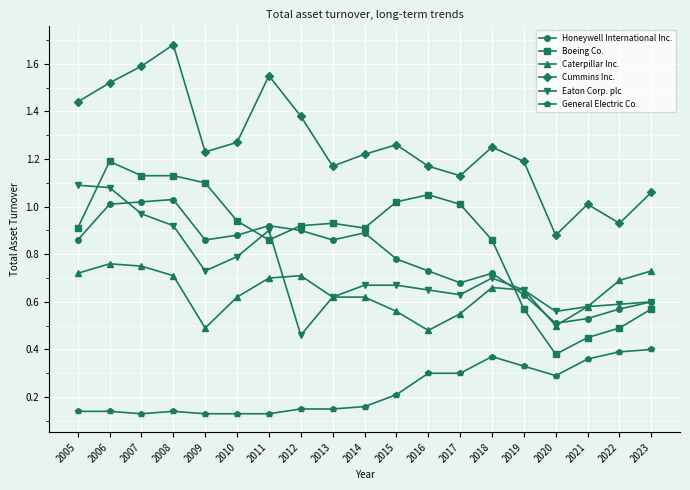

At which category does the chart reach its peak across all series?

2008